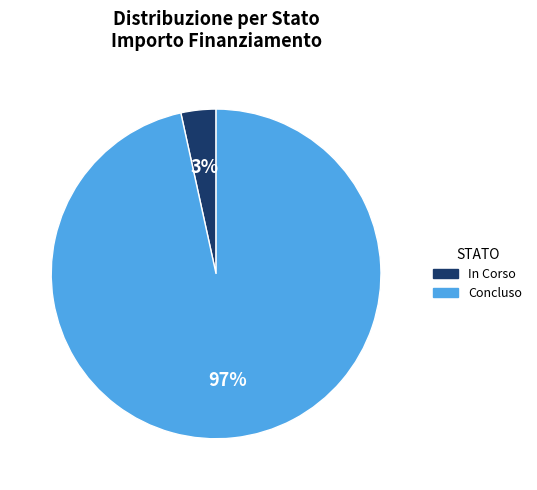

Which has a higher value, Concluso or In Corso?

Concluso